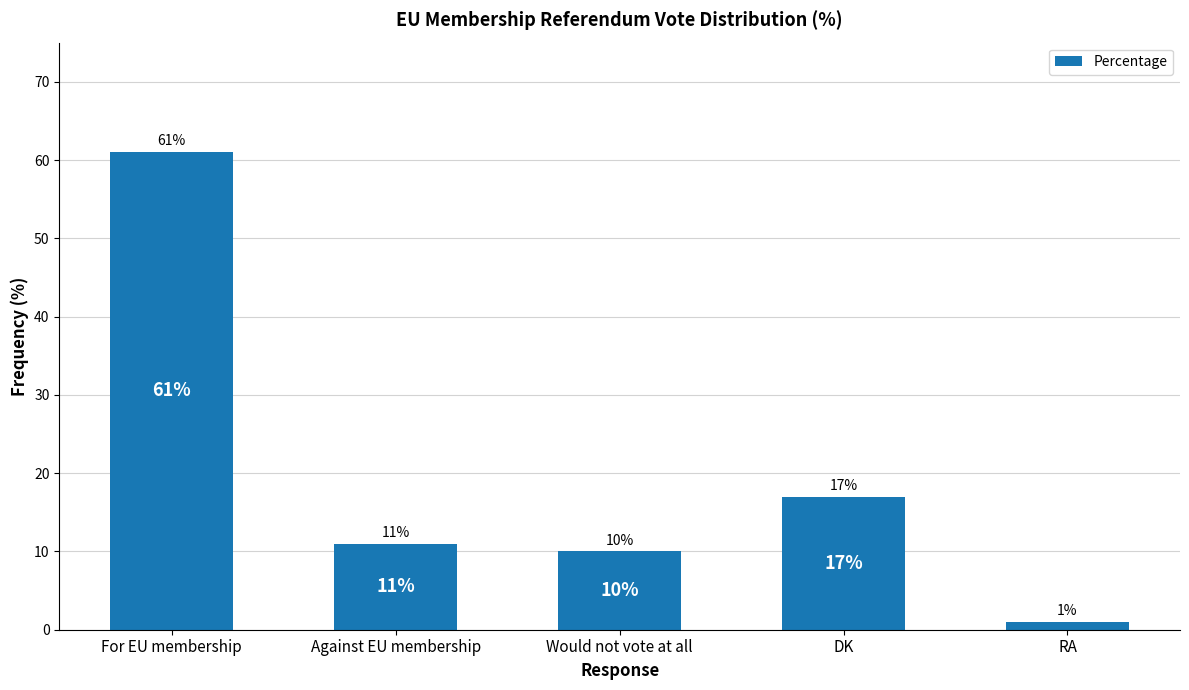

Are the bars horizontal?

No